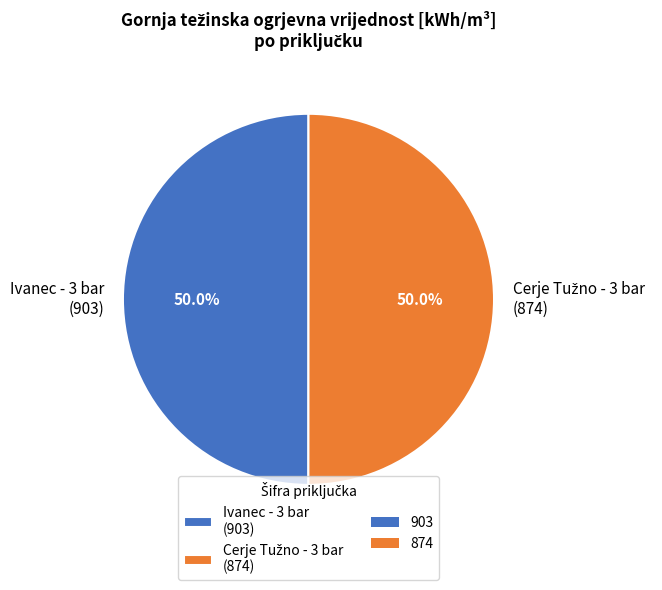

How much of the chart is everything except Ivanec - 3 bar (903)?

50.0%